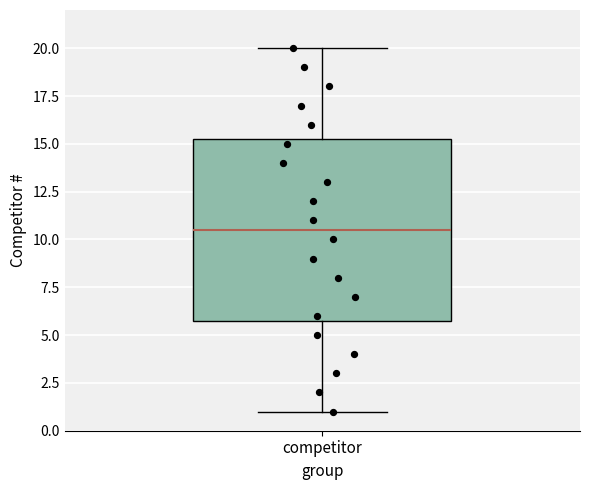

Read this box plot against the y-axis: the position of the median line, the range covered by the box, and the ends of both whiskers. The values are not printed on the chart, so give them approximately, as read against the axis.

median 10.5, box 6.0 to 15.5, whiskers 1.0 to 20.0